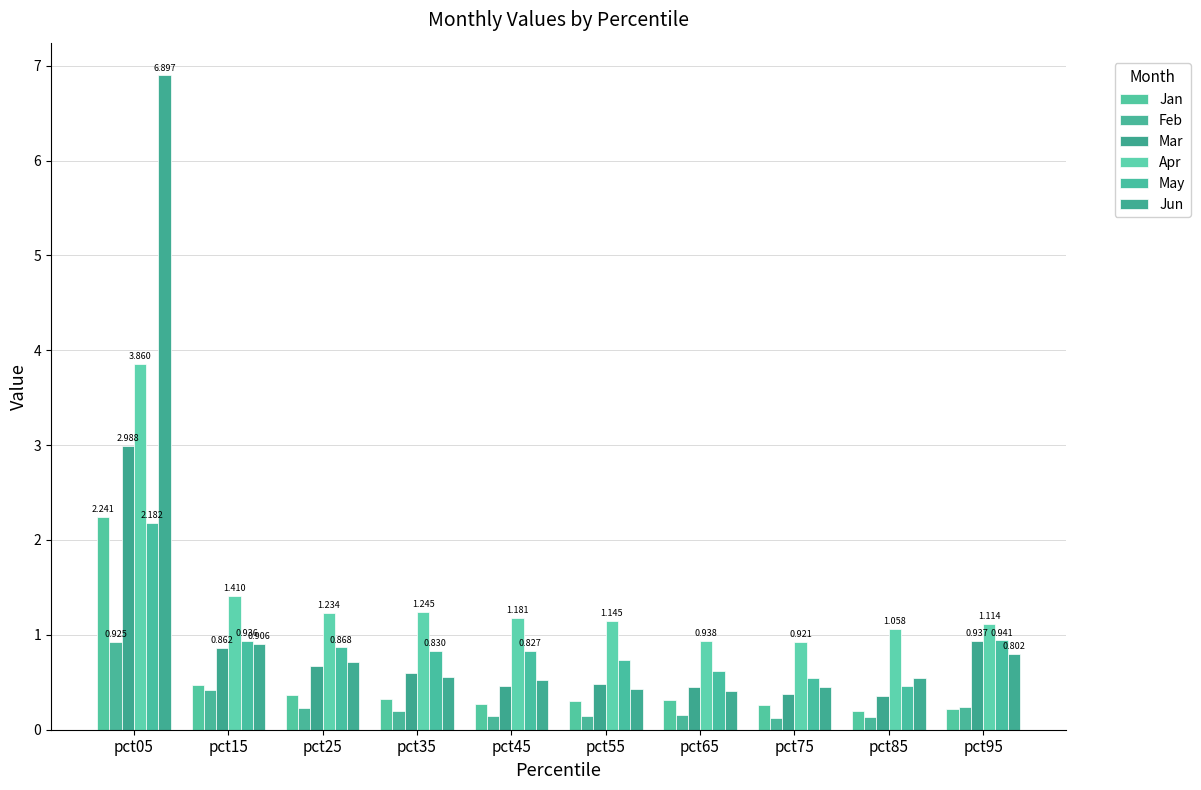

The value of Mar at pct75 is 0.5. True or false?

False